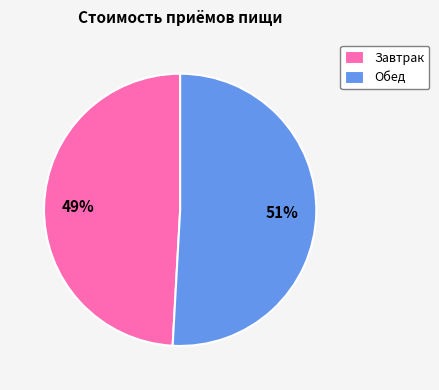

Which slice represents more than half of the pie?

Обед